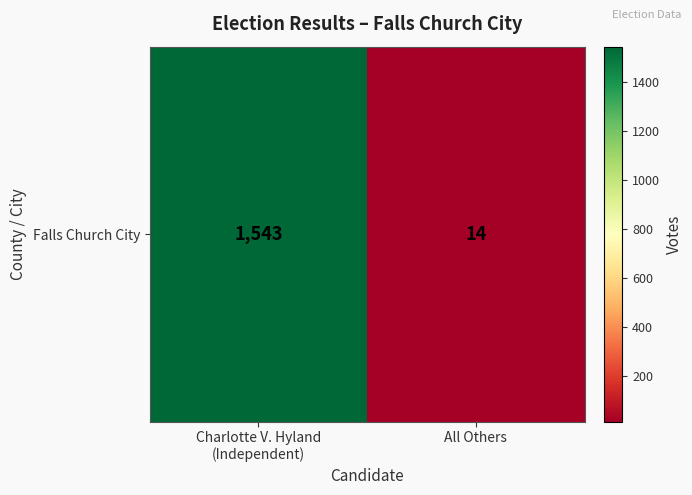

Between All Others and Charlotte V. Hyland
(Independent), which is larger?

Charlotte V. Hyland
(Independent)